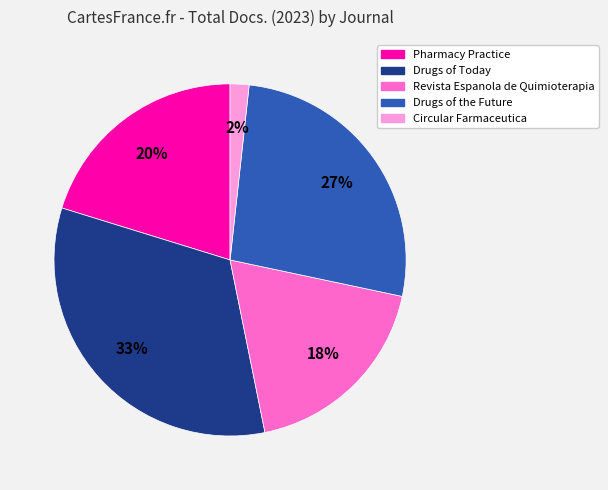

Between Pharmacy Practice and Drugs of the Future, which is larger?

Drugs of the Future